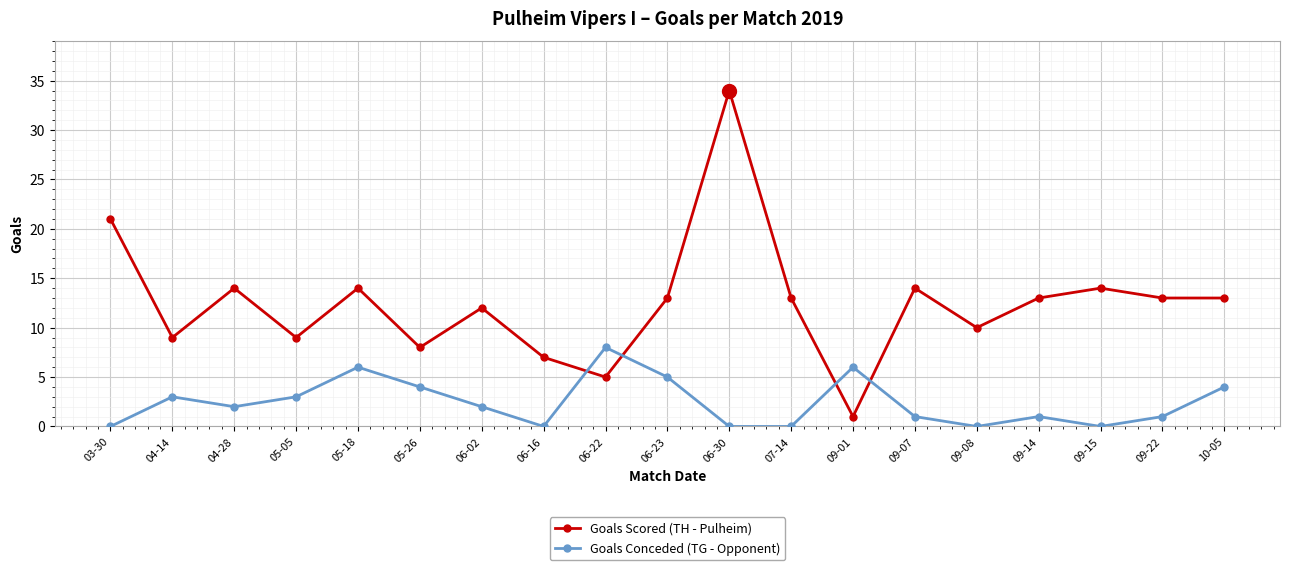

Reading right to left, what are all the values shown in this chart?

Goals Scored (TH - Pulheim): 13	13	14	13	10	14	1	13	34	13	5	7	12	8	14	9	14	9	21
Goals Conceded (TG - Opponent): 4	1	0	1	0	1	6	0	0	5	8	0	2	4	6	3	2	3	0